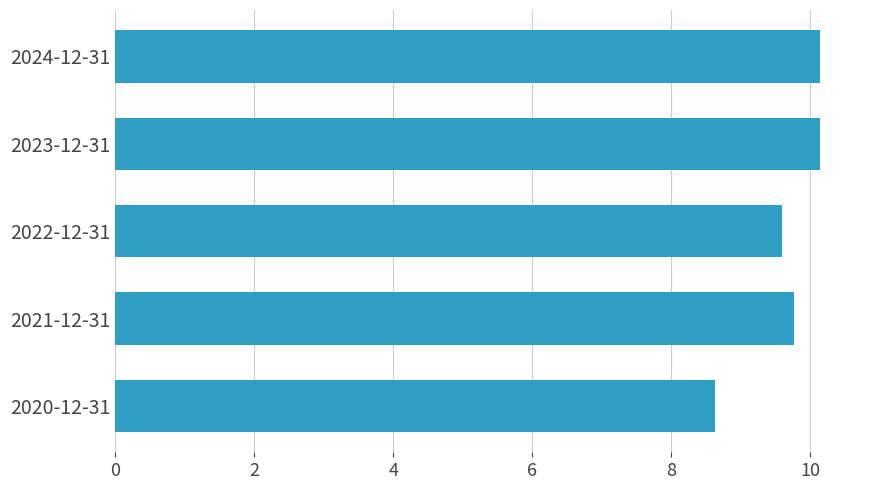

At which category does the chart reach its minimum across all series?

2020-12-31